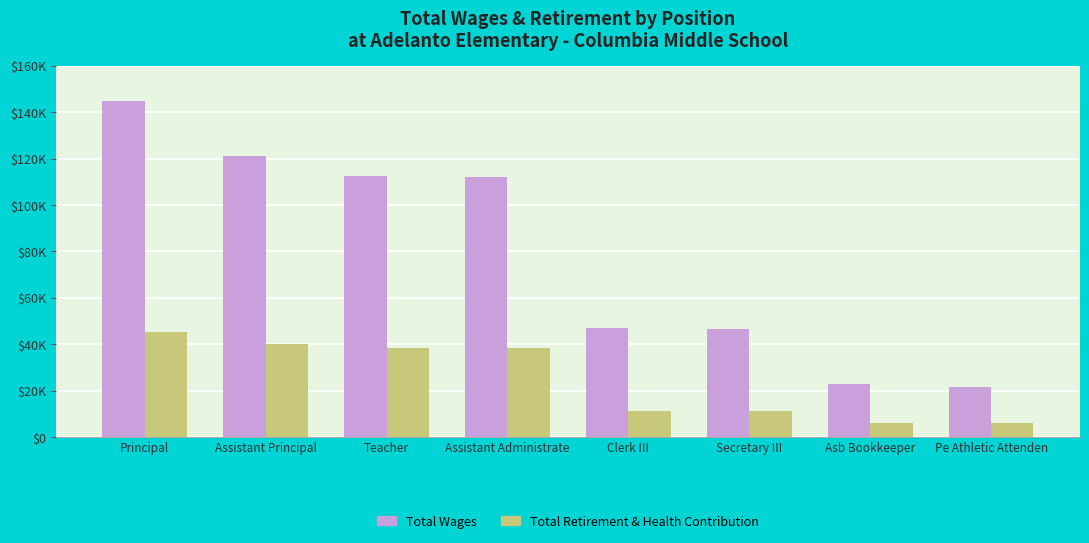

What position from the left is Asb Bookkeeper?

7